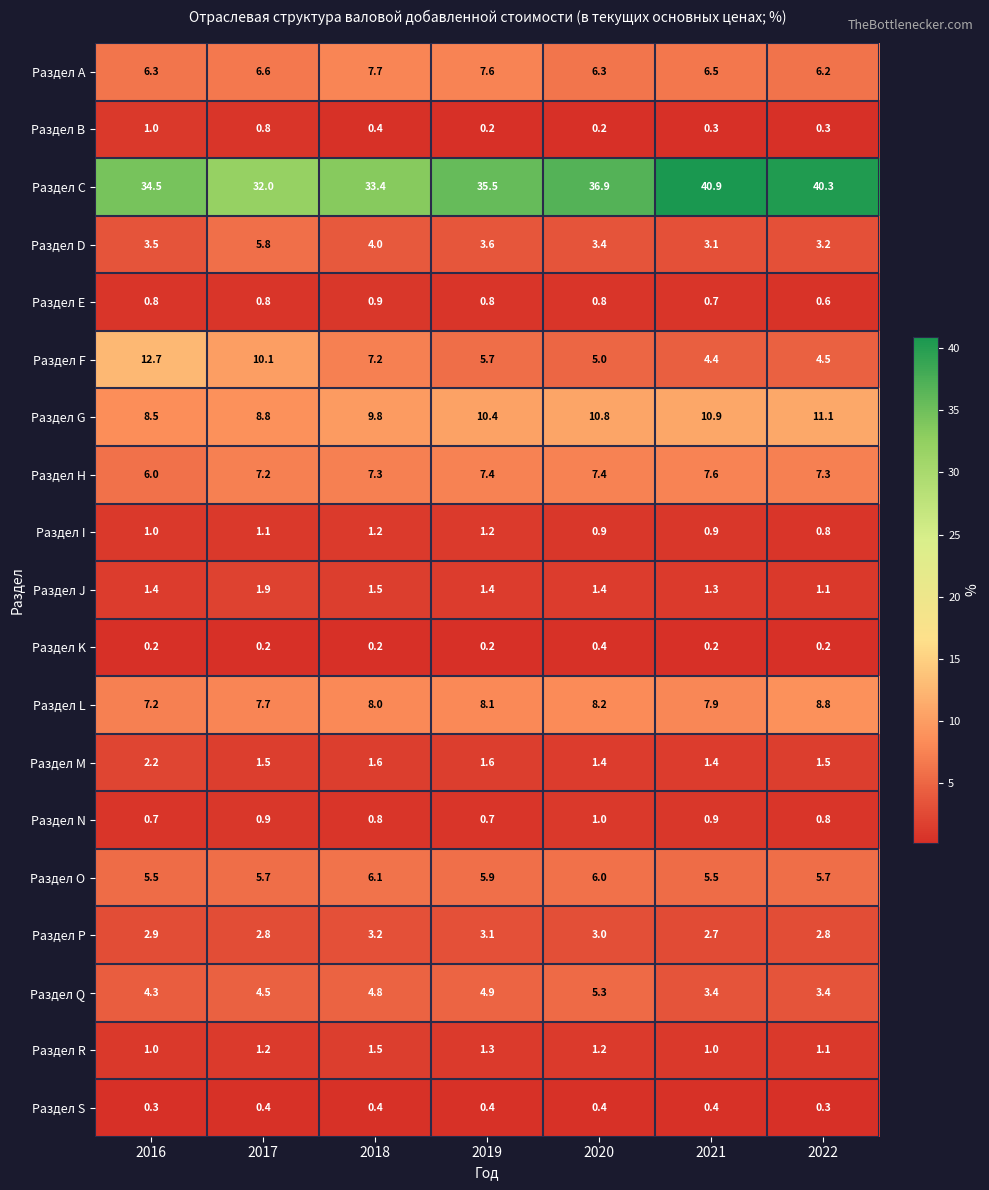

Is the value of Раздел B at 2021 greater than the value of Раздел G at 2019?

No